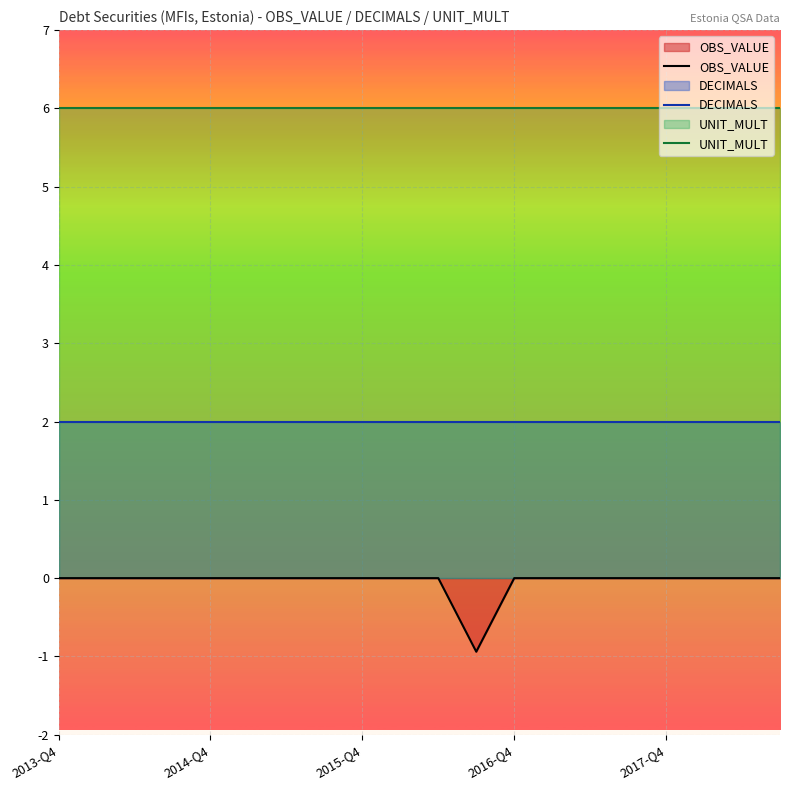

What are all the series names shown in the legend?

OBS_VALUE, DECIMALS, UNIT_MULT